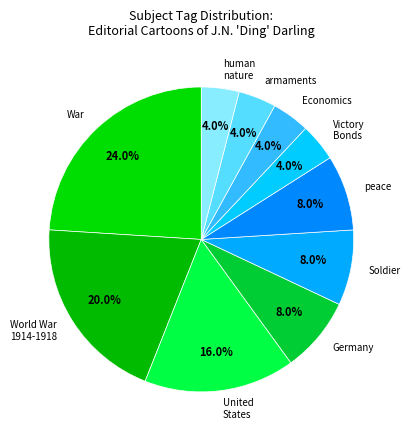

To the nearest percent, what is the combined percentage of World War 1914-1918 and Soldier?

28%